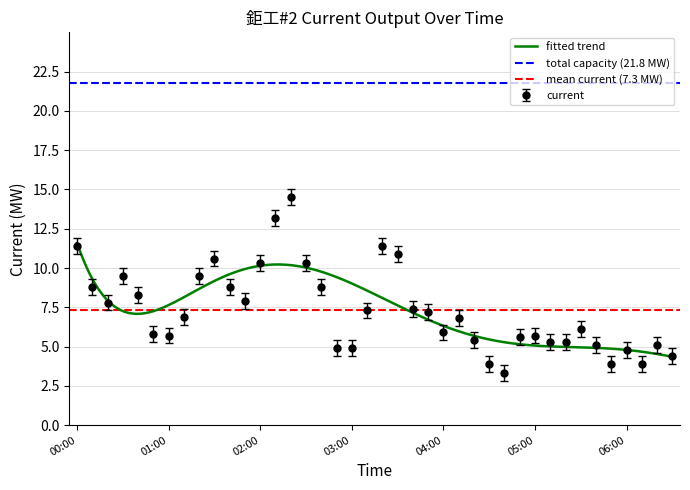

Rank the categories by value from highest to lowest.

02:20, 02:10, 00:00, 03:20, 03:30, 01:30, 02:00, 02:30, 00:30, 01:20, 00:10, 01:40, 02:40, 00:40, 01:50, 00:20, 03:40, 03:10, 03:50, 01:10, 04:10, 05:30, 04:00, 00:50, 01:00, 05:00, 04:50, 04:20, 05:10, 05:20, 05:40, 06:20, 02:50, 03:00, 06:00, 06:30, 04:30, 05:50, 06:10, 04:40